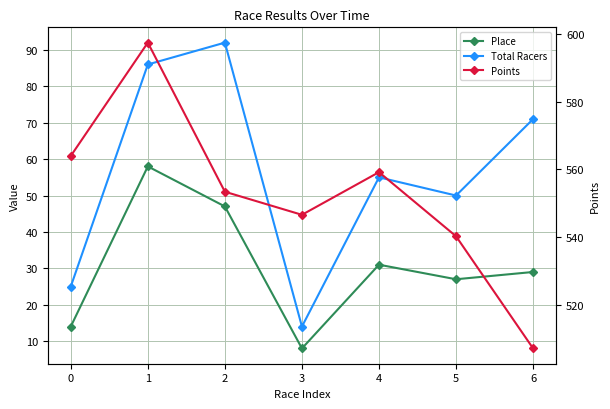

What is the average value of the Place series?

30.6